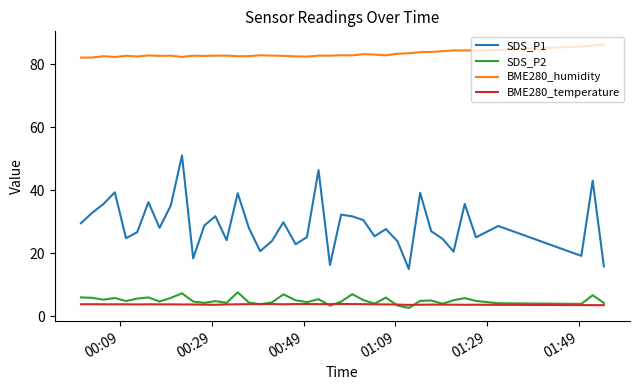

What is the maximum value for BME280_humidity?

86.2